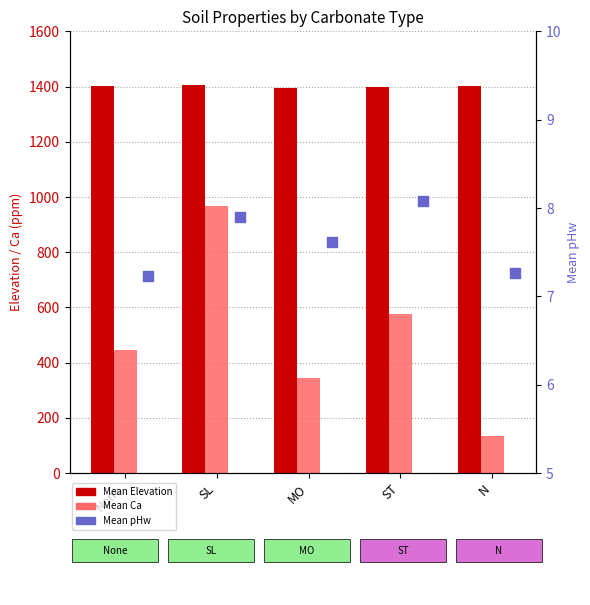

Is the value of Mean Ca at ST greater than the value of Mean pHw at SL?

Yes